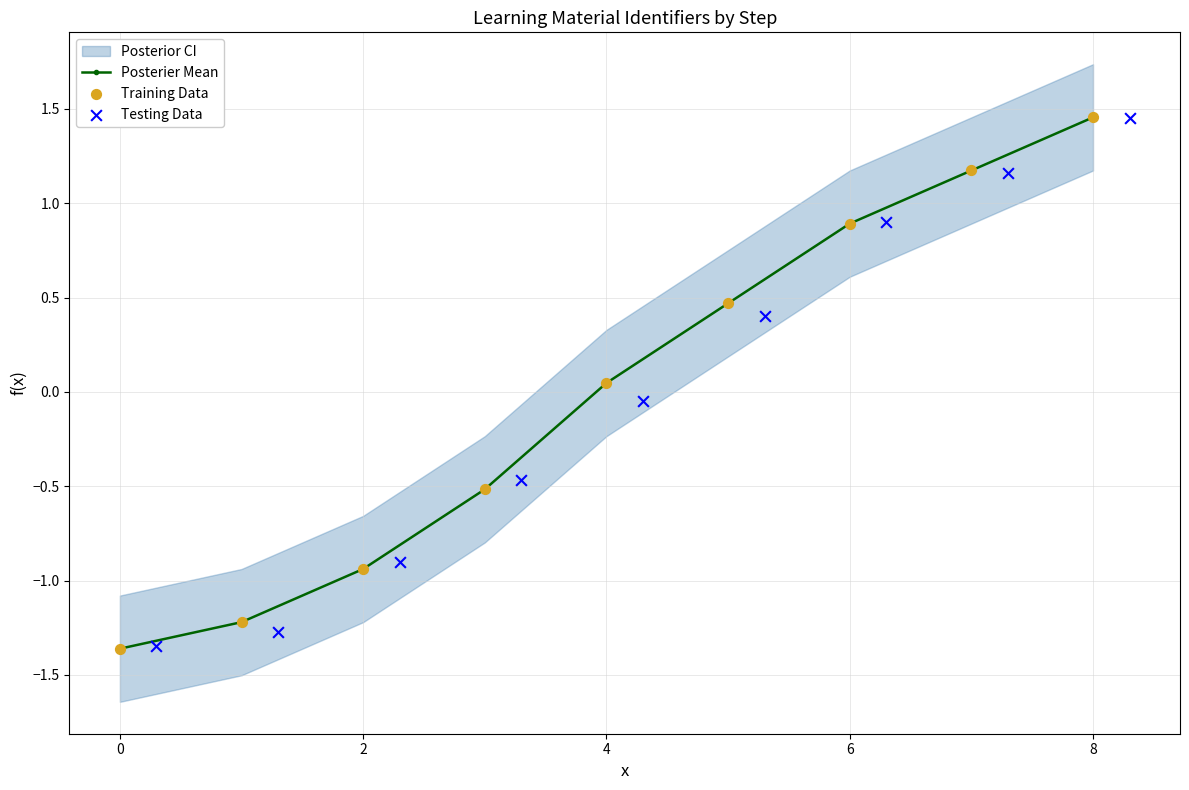

Which series has the largest total across all categories?

Posterier Mean